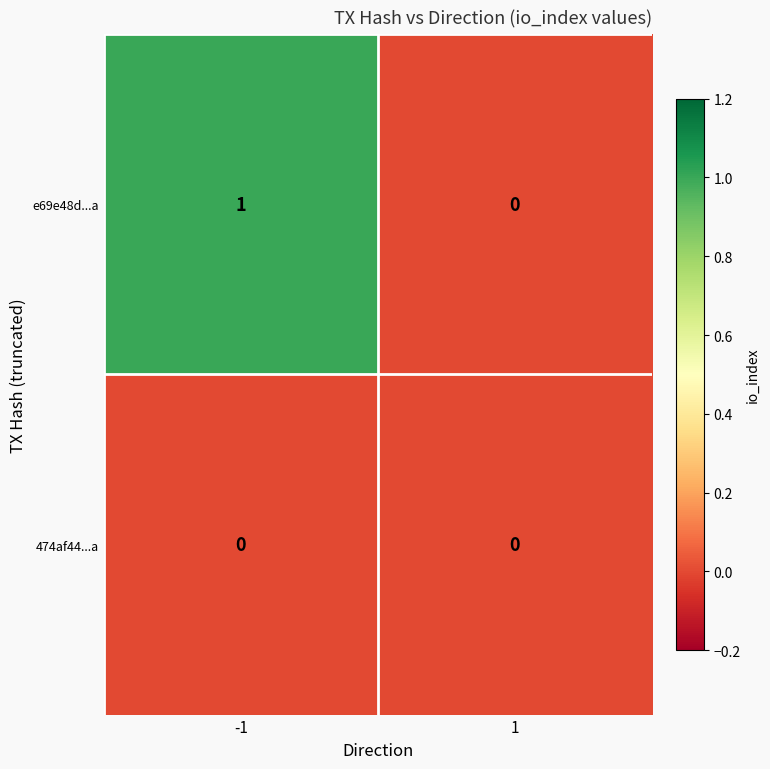

What is the total value across all series at -1?

1